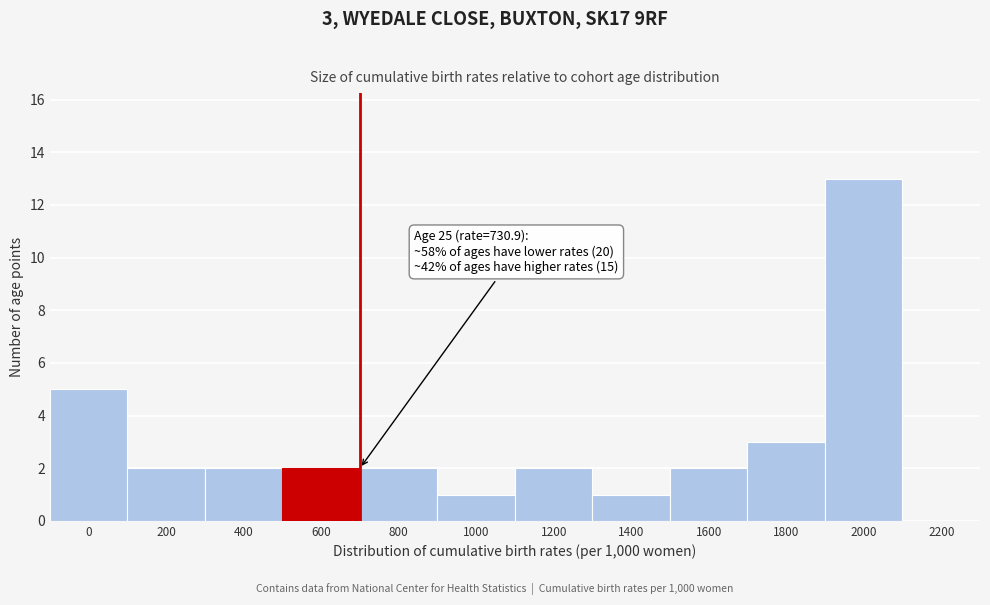

Reading right to left, list all the values displayed in this chart.

2000=13	1800=3	1600=2	1400=1	1200=2	1000=1	800=2	600=2	400=2	200=2	0=5